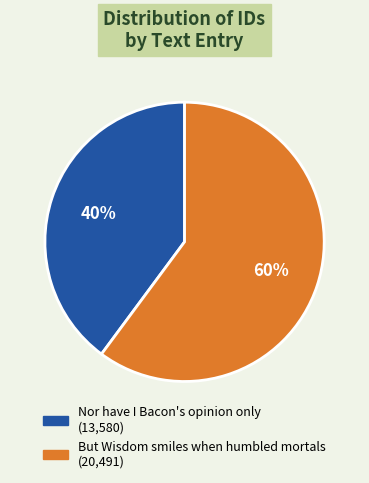

To the nearest percent, what is the difference between the But Wisdom smiles when humbled mortals and Nor have I Bacon's opinion only slice percentages?

20%